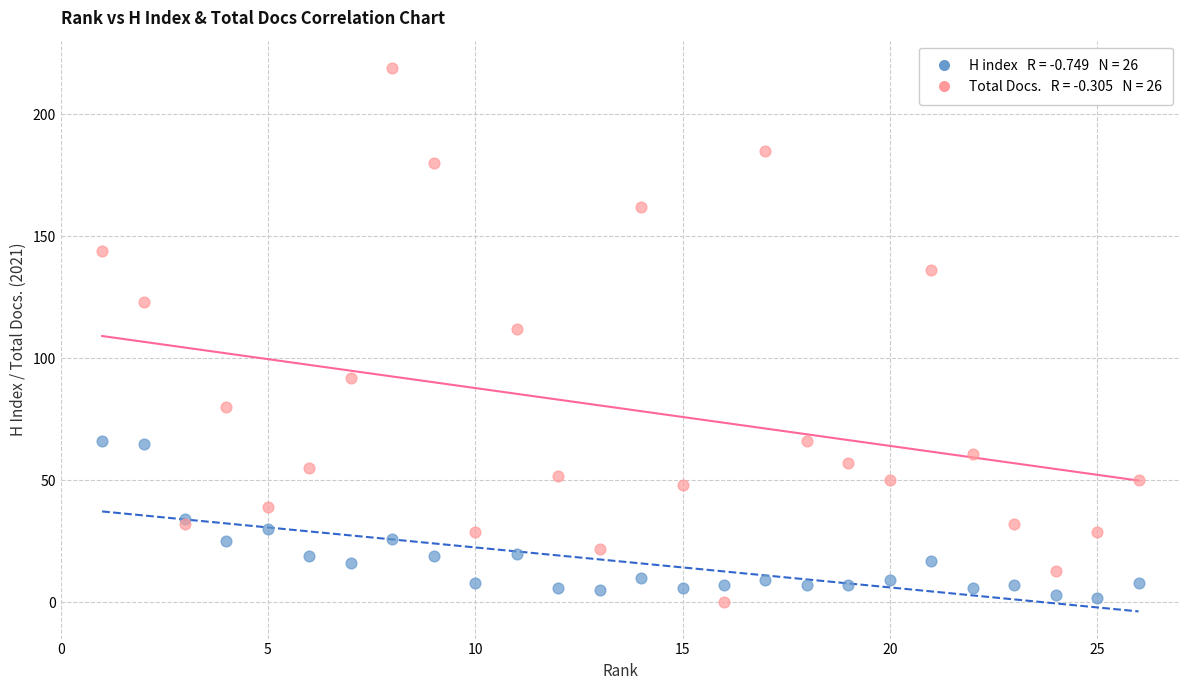

Across all series, what Y value is closest to 109?

112